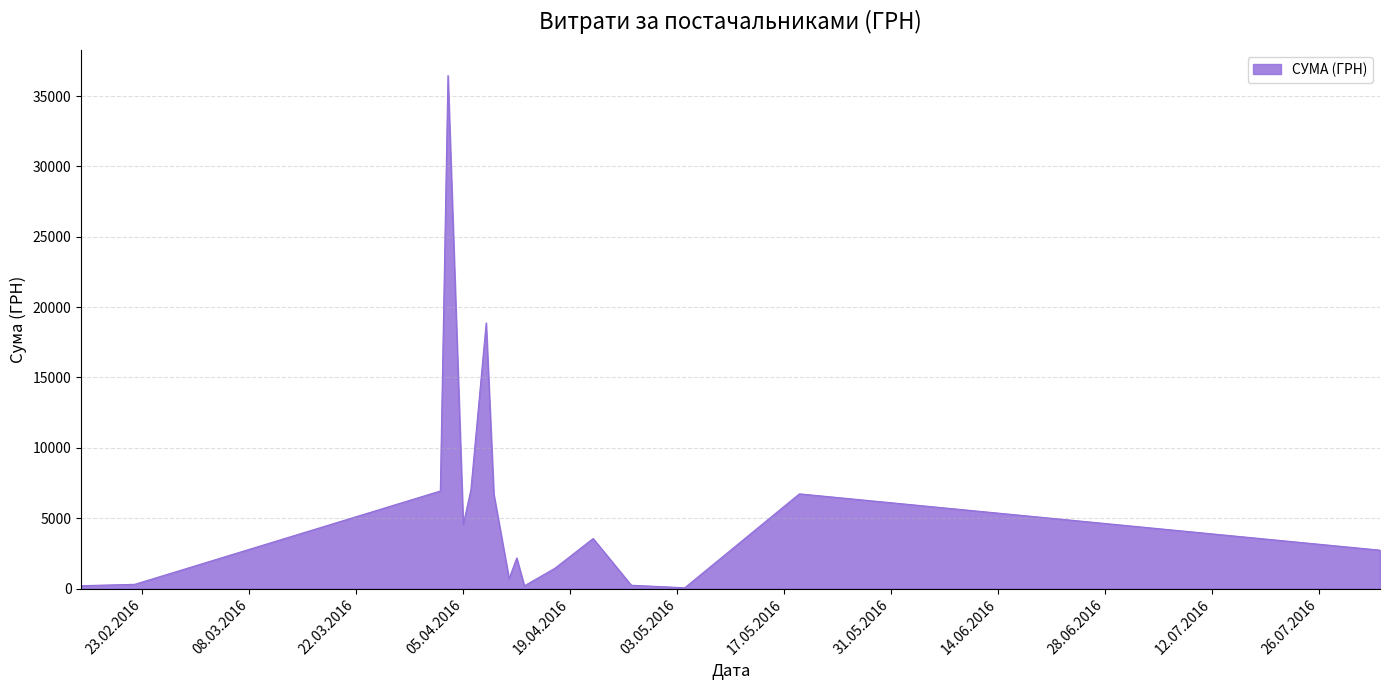

What is the difference between the maximum and minimum values?

36399.8